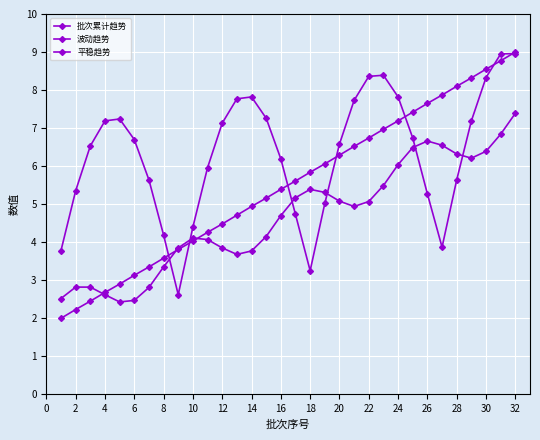

How many data points in 批次累计趋势 are less than 5?

14